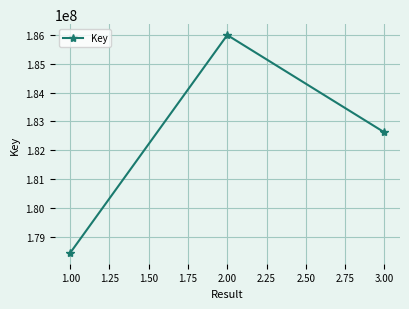

What is the change in value from 1.00 to 3.00?

+4184479